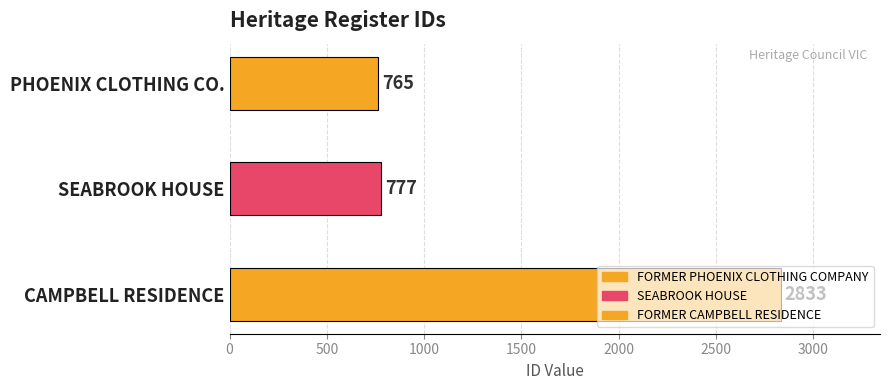

Which label corresponds to the smallest value in the chart?

FORMER PHOENIX CLOTHING COMPANY